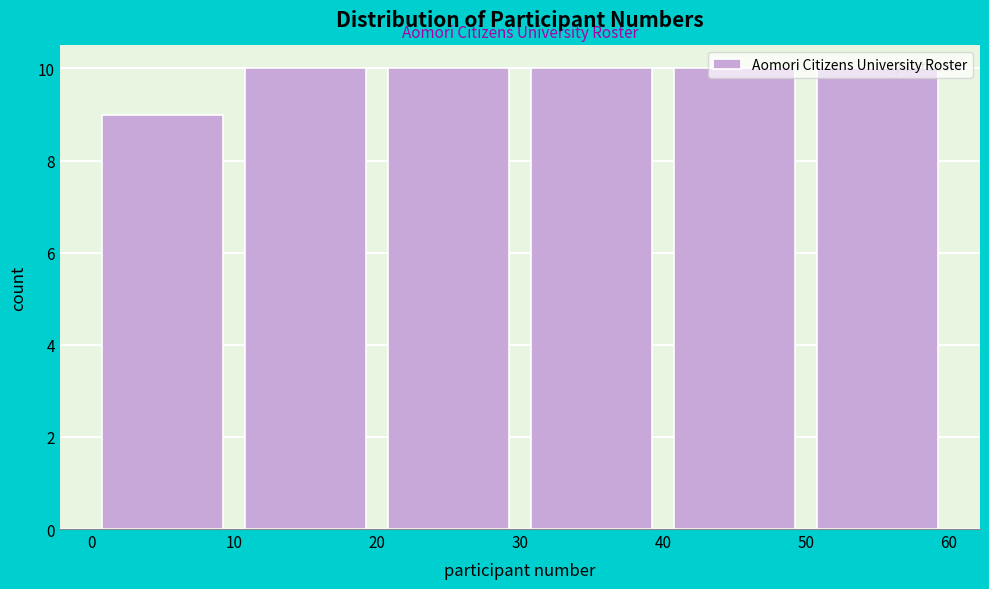

Reading left to right, list every bar in this chart as the range it spans on the x-axis followed by its height. The values are not printed on the chart, so give them approximately, as read against the axis.

0 to 10: 9
10 to 20: 10
20 to 30: 10
30 to 40: 10
40 to 50: 10
50 to 60: 10